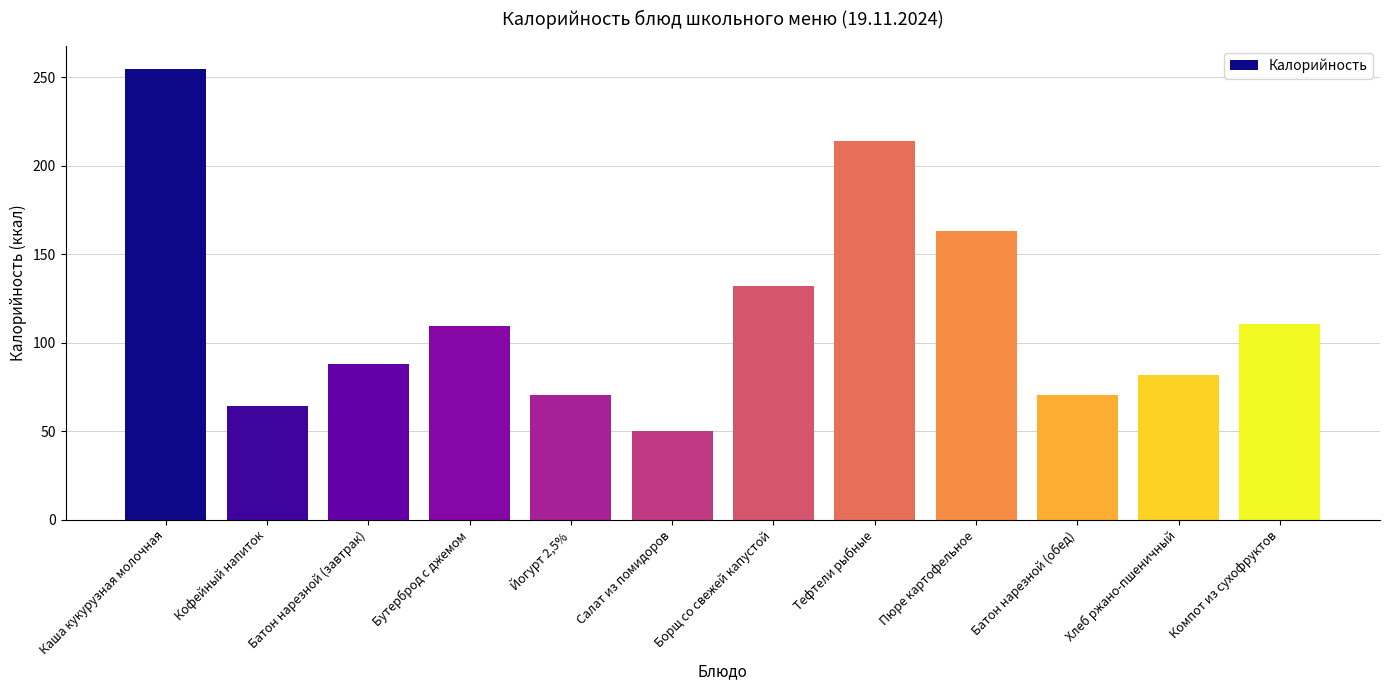

What is the maximum value shown in the chart?

255.0